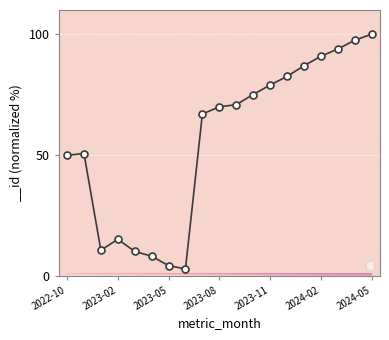

How many data points does each series have?

19